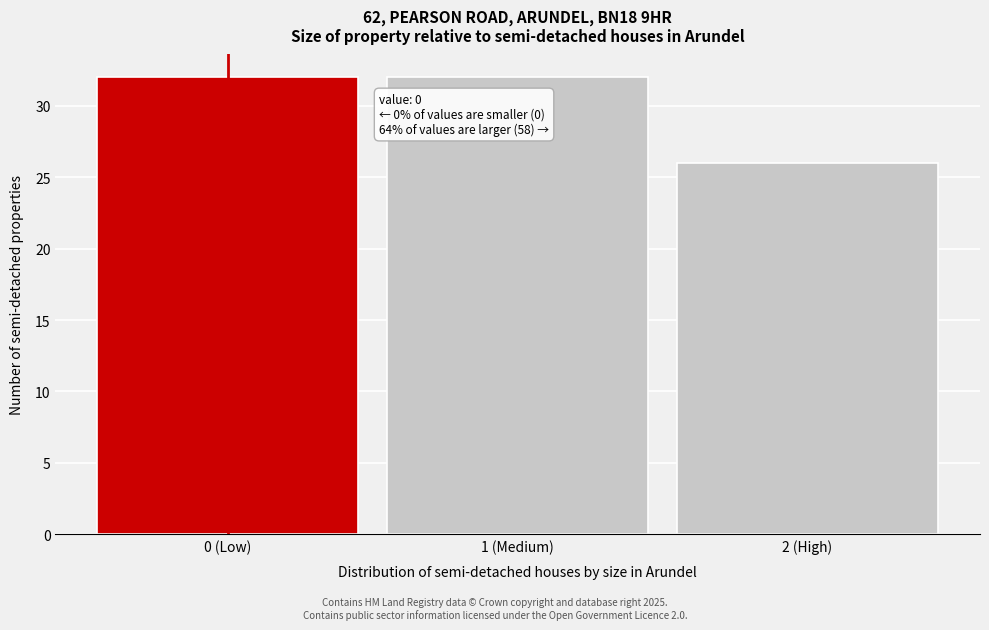

Reading left to right, list all the values displayed in this chart.

0 (Low)=32	1 (Medium)=32	2 (High)=26